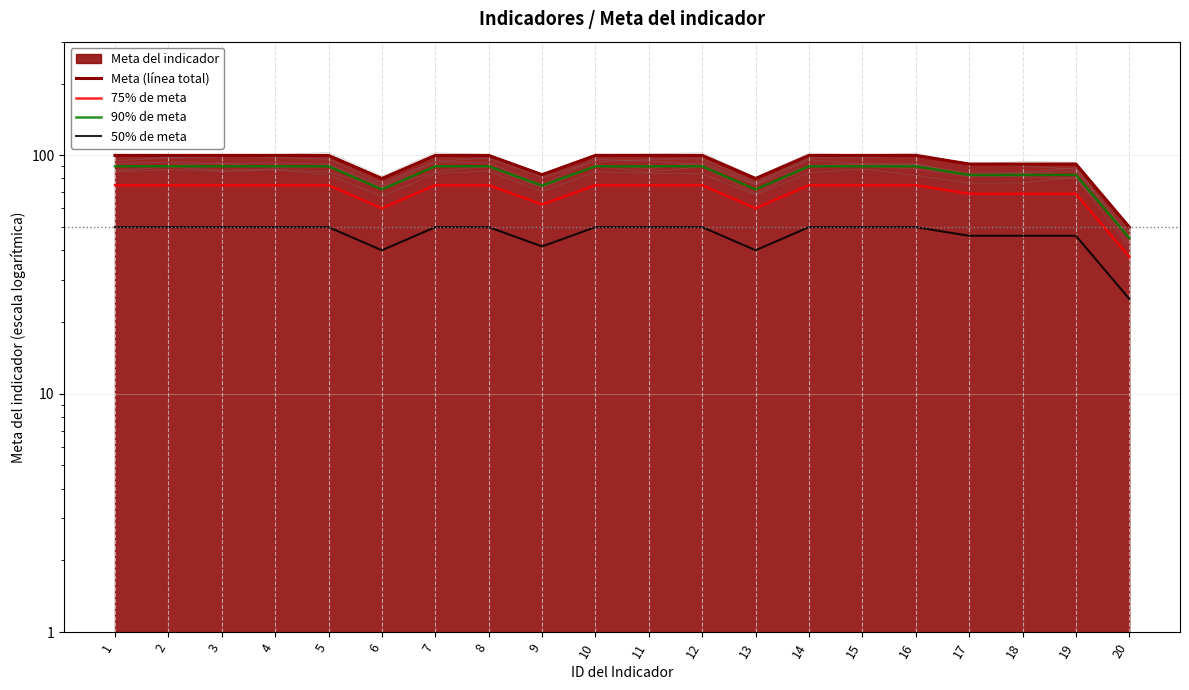

How many Meta (línea total) values are between 92 and 100?

16